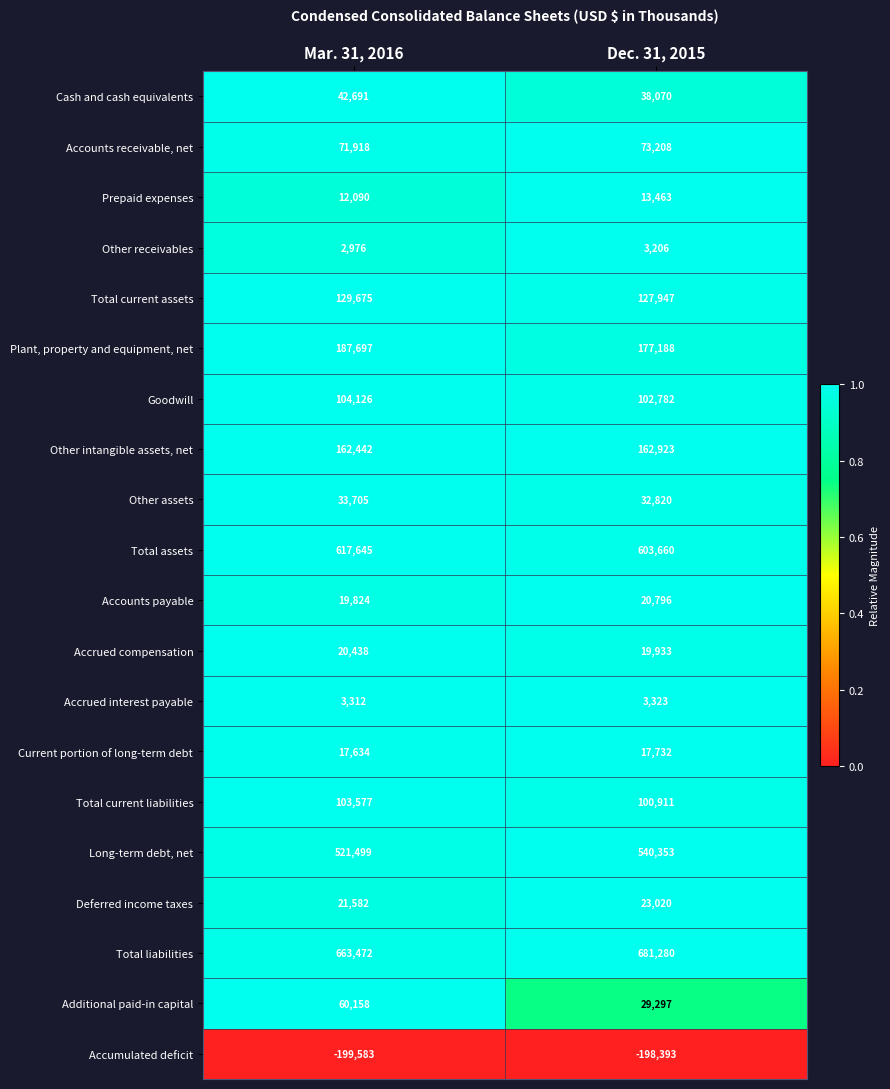

Count the number of categories in the chart.

2